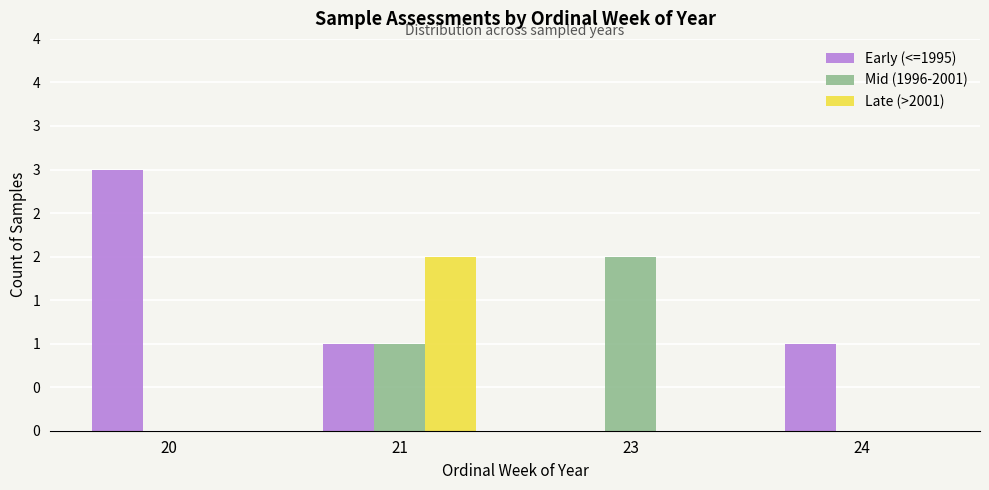

What are all the series names shown in the legend?

Early (<=1995), Mid (1996-2001), Late (>2001)